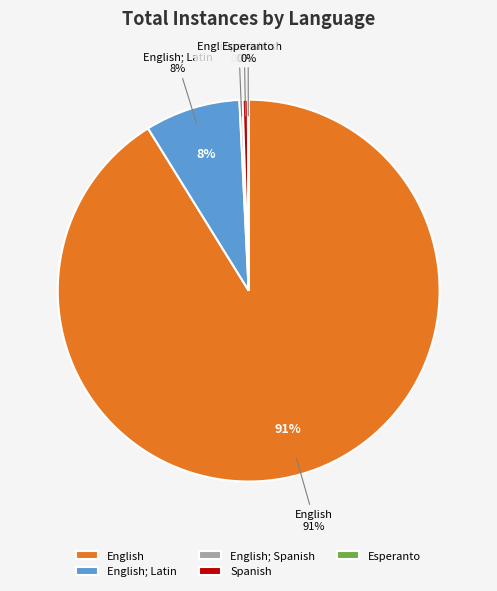

What percentage is the English; Latin slice, to the nearest percent?

8%